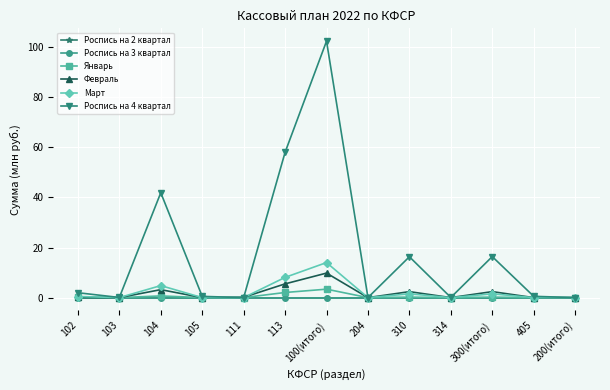

Is this an area chart (filled region under the line)?

No